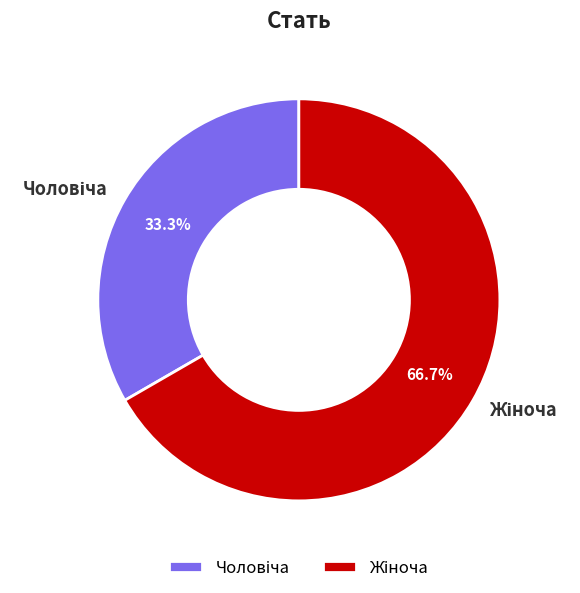

How many segments does this pie chart have?

2